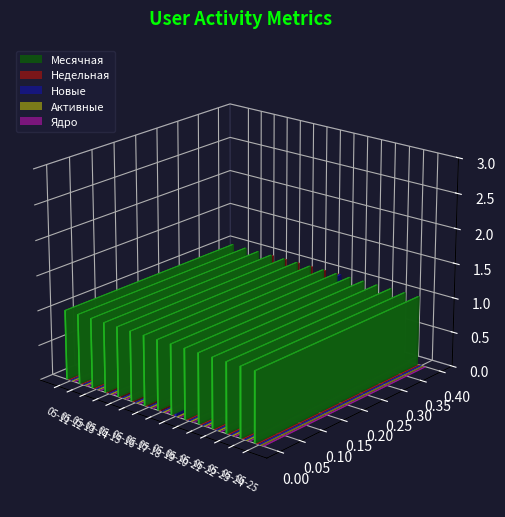

What is the spread (max minus min) of values at 2024-05-23?

1